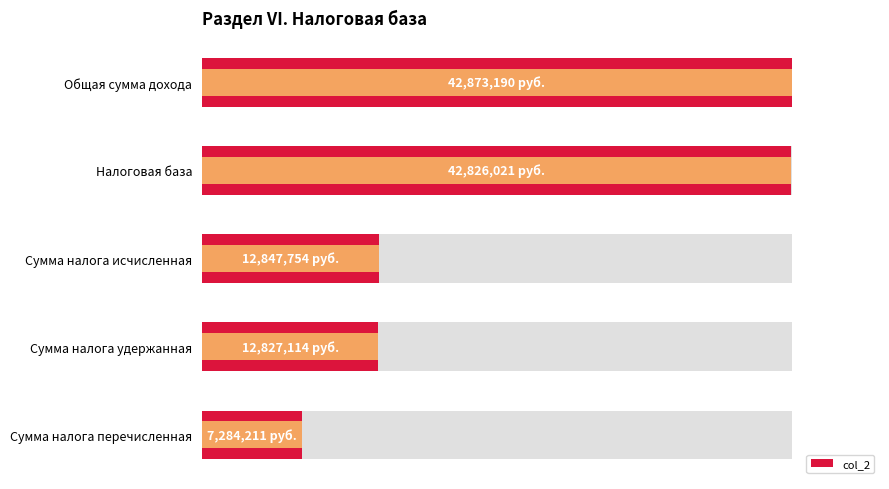

Rank the categories by value from highest to lowest.

Общая сумма дохода, Налоговая база, Сумма налога исчисленная, Сумма налога удержанная, Сумма налога перечисленная